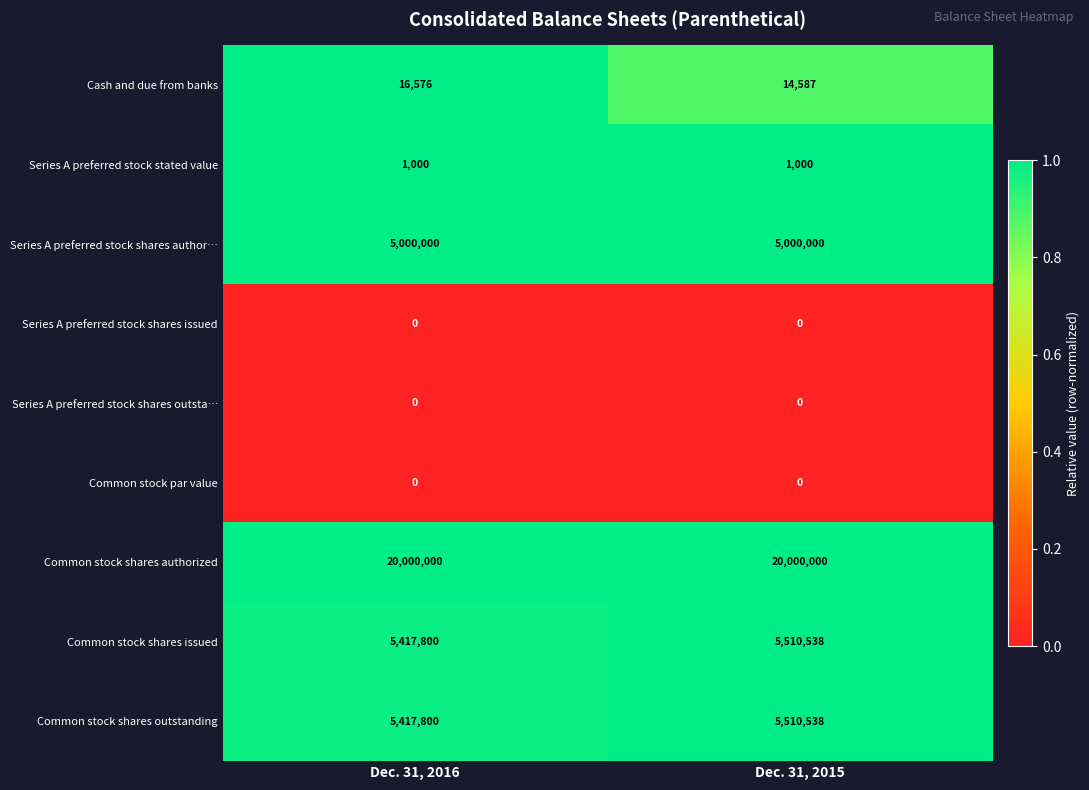

The Common stock shares issued series shows 5417800 at Dec. 31, 2016. True or false?

True